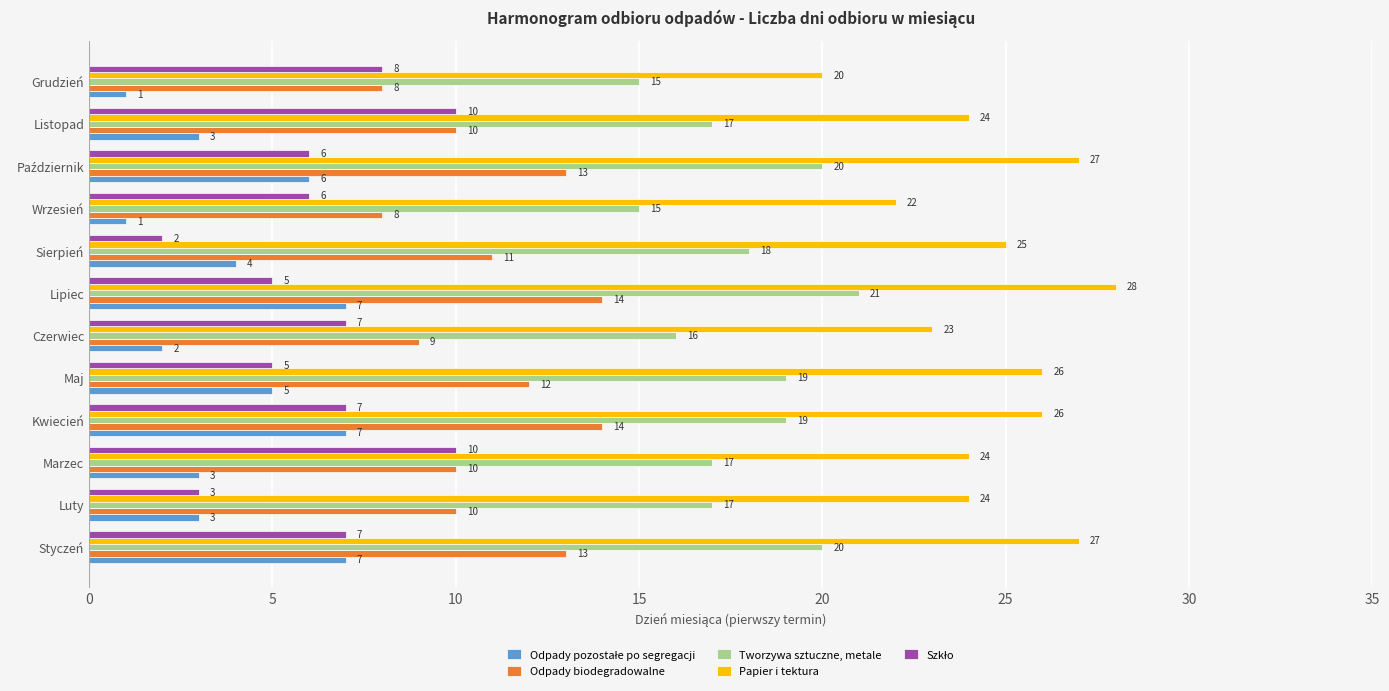

What is the minimum value for Papier i tektura?

20